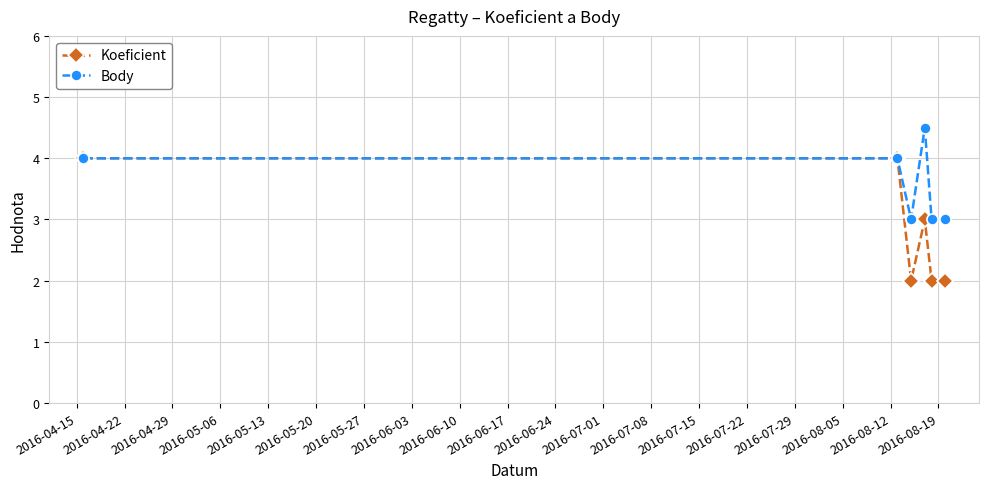

Reading right to left, extract all data points from this chart.

Koeficient: 2.0	2.0	3.0	2.0	4.0	4.0
Body: 3.0	3.0	4.5	3.0	4.0	4.0